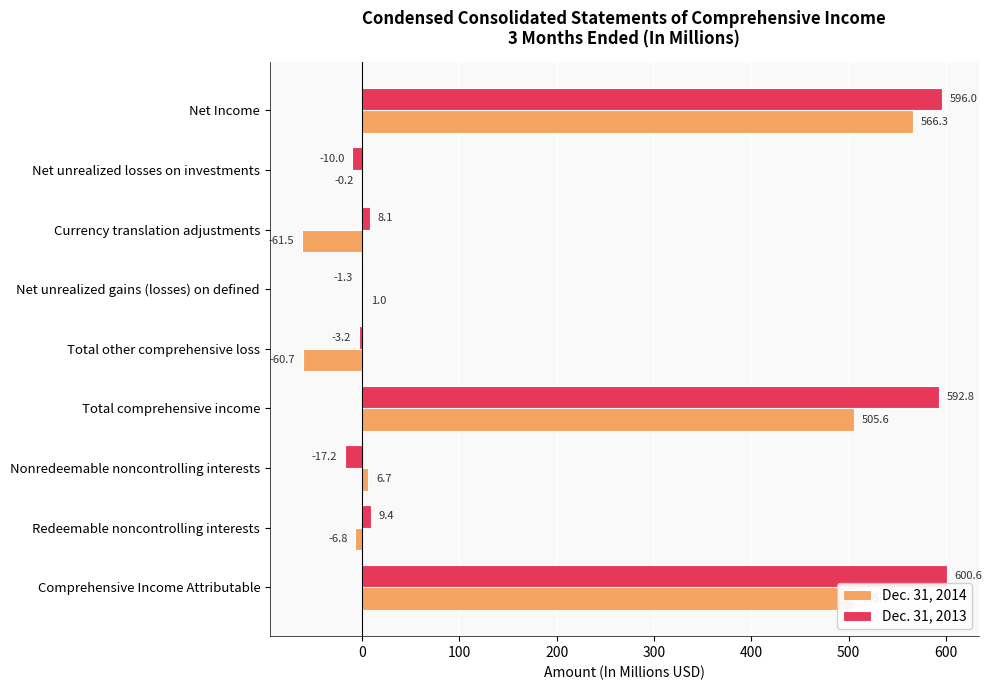

At which label is Dec. 31, 2014 closest to 252?

Nonredeemable noncontrolling interests